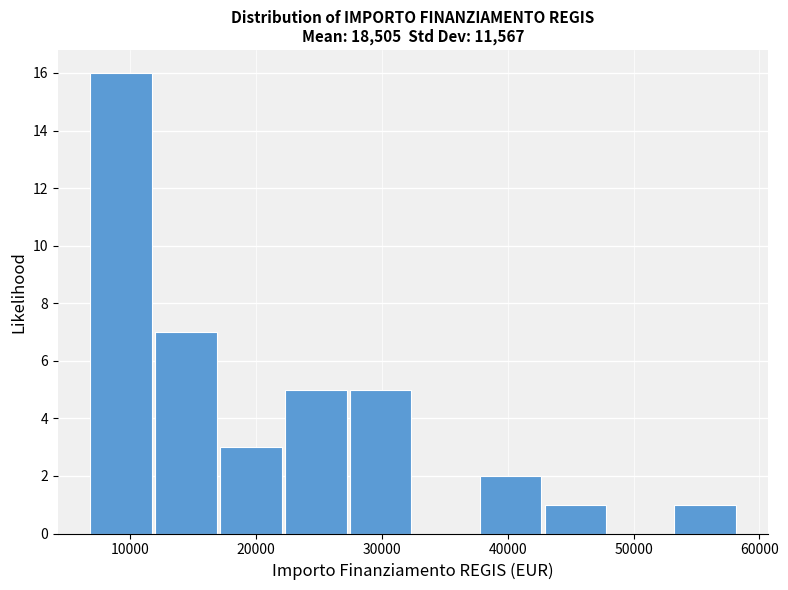

Which range on the x-axis has the tallest bar?

7000 to 12000